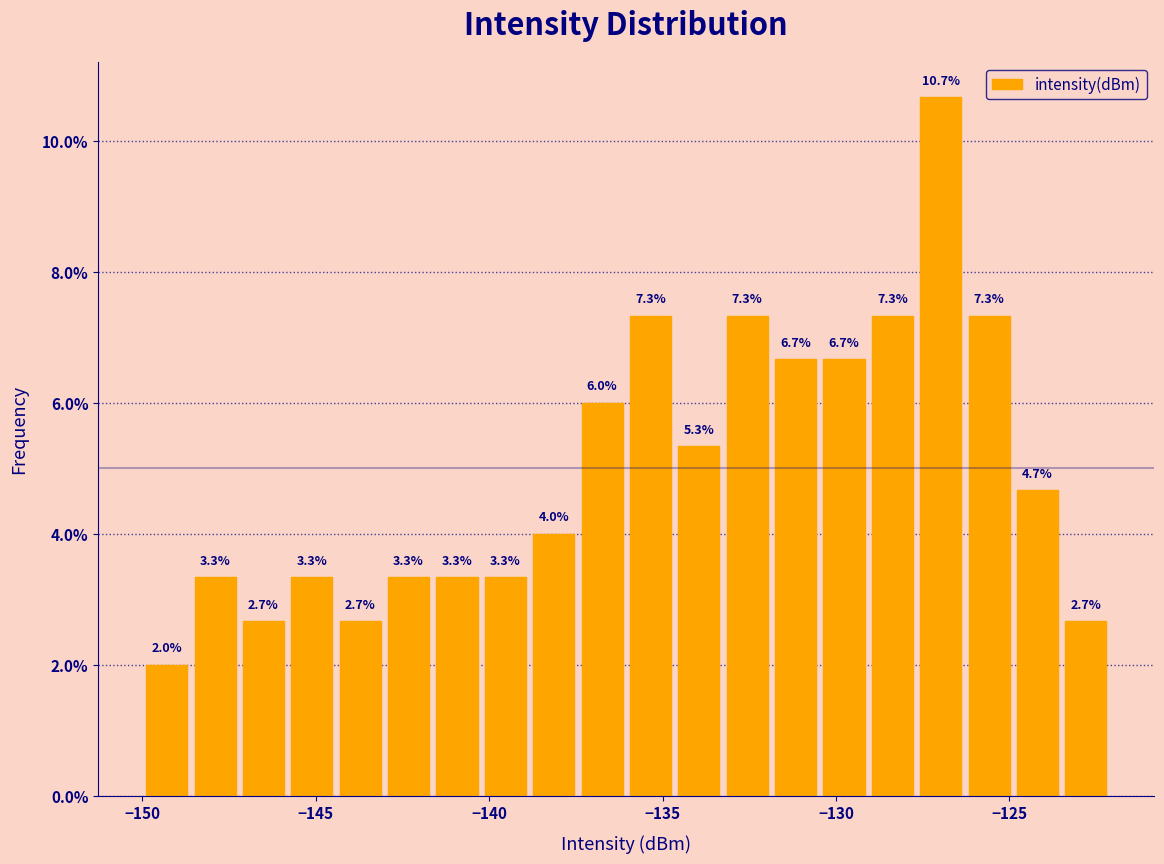

Read against the x-axis, roughly where is the centre of the tallest bar?

-127.0